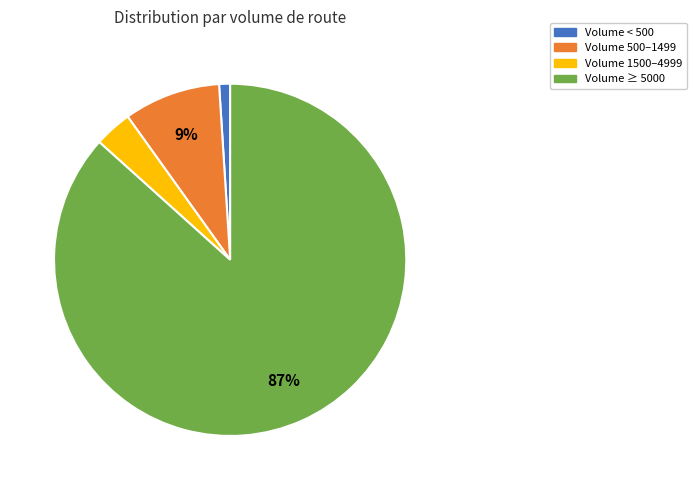

To the nearest percent, what percentage of the pie is Volume ≥ 5000?

87%